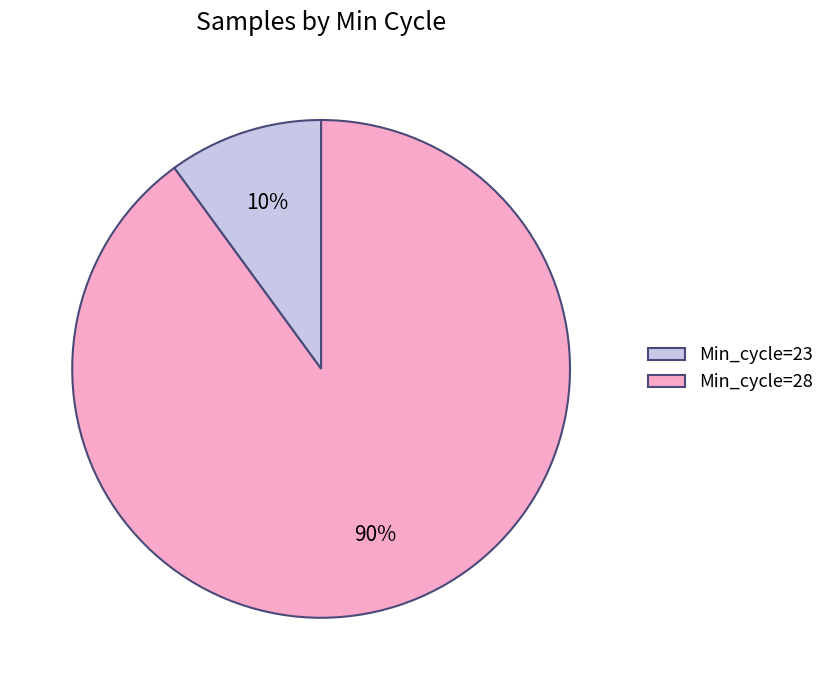

Is the sum of Min_cycle=28 and Min_cycle=23 greater than half?

Yes